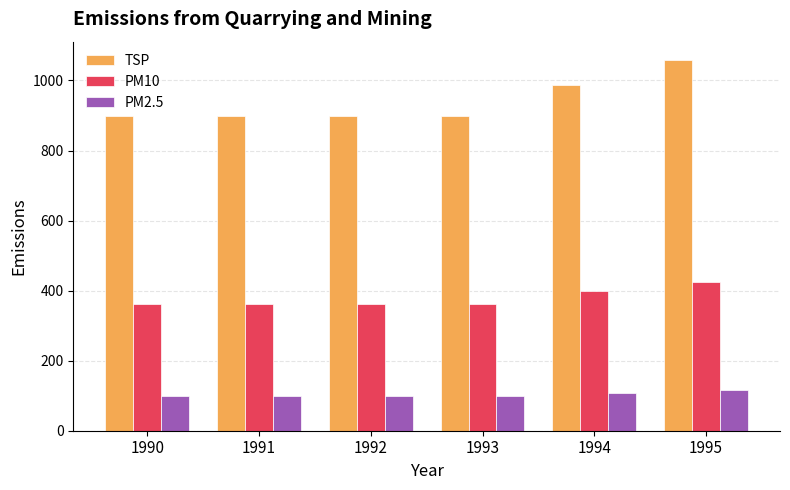

What is the total value across all series at 1990?

1358.9